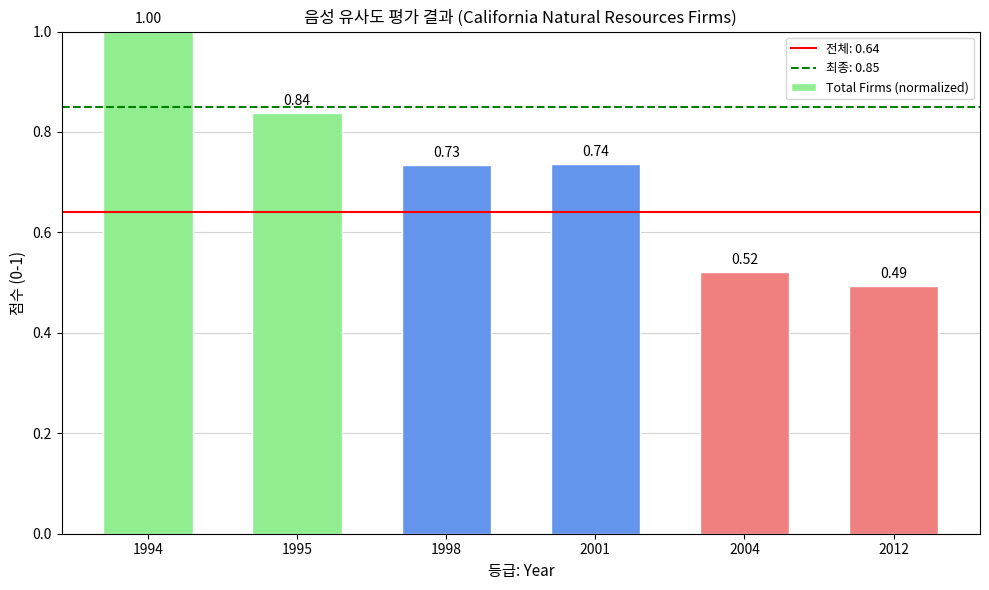

Rank the categories by value from lowest to highest.

2012, 2004, 1998, 2001, 1995, 1994